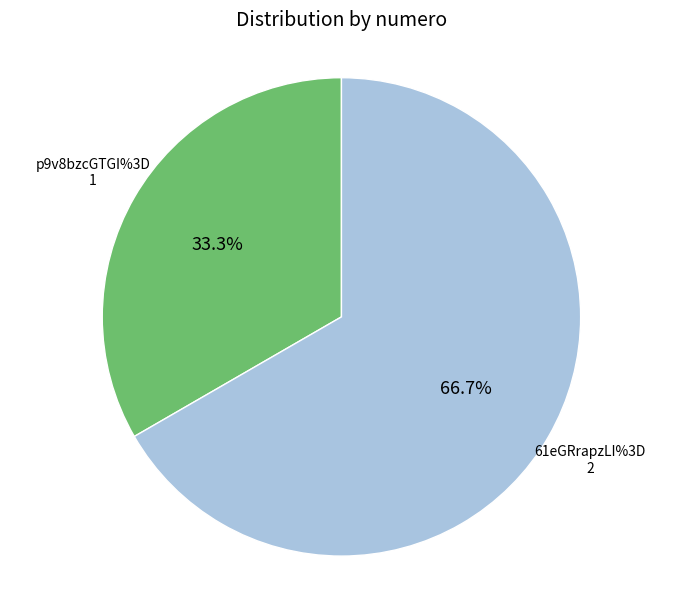

Is there any slice that represents more than half of the pie?

Yes